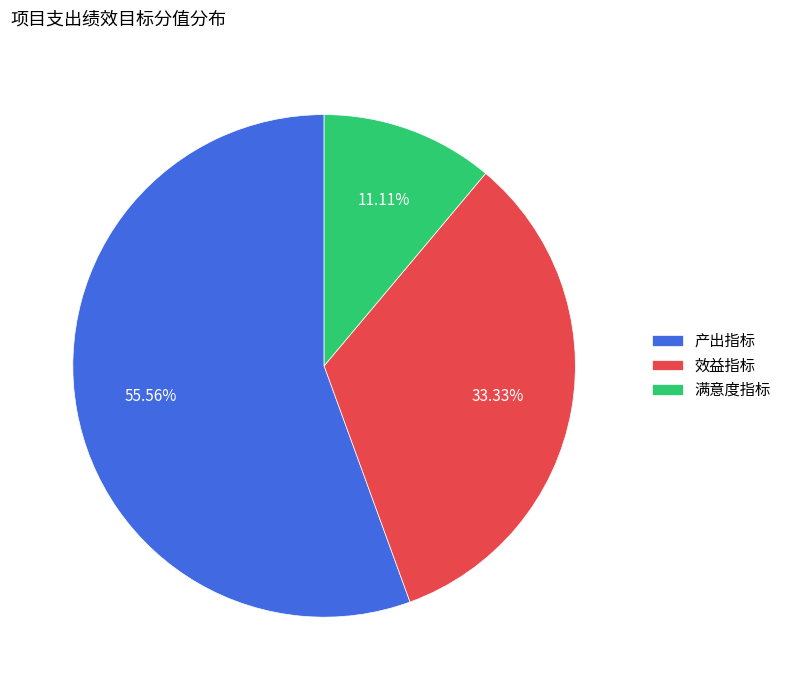

Which category has the biggest portion of the pie?

产出指标